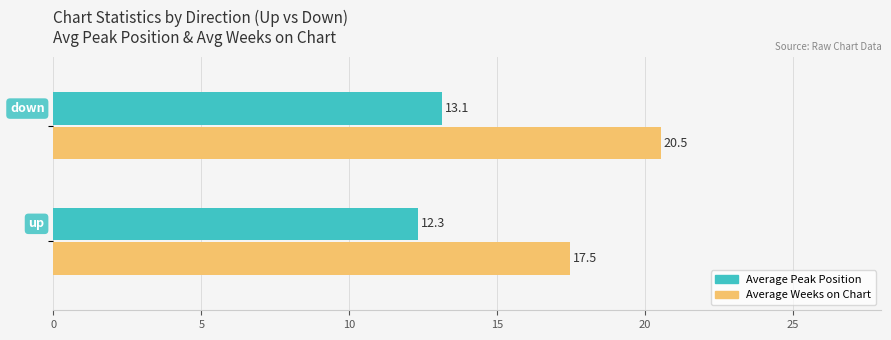

Rank the series by their average value, from highest to lowest.

Average Weeks on Chart, Average Peak Position